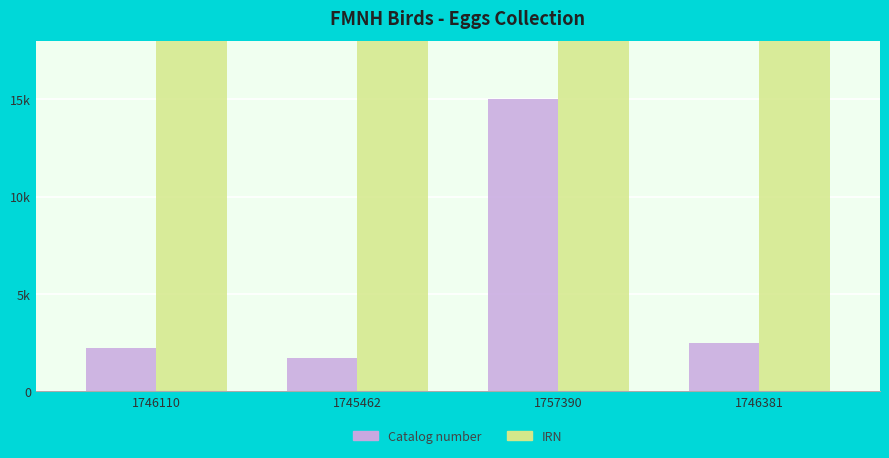

At which label is IRN closest to 1751426?

1746381